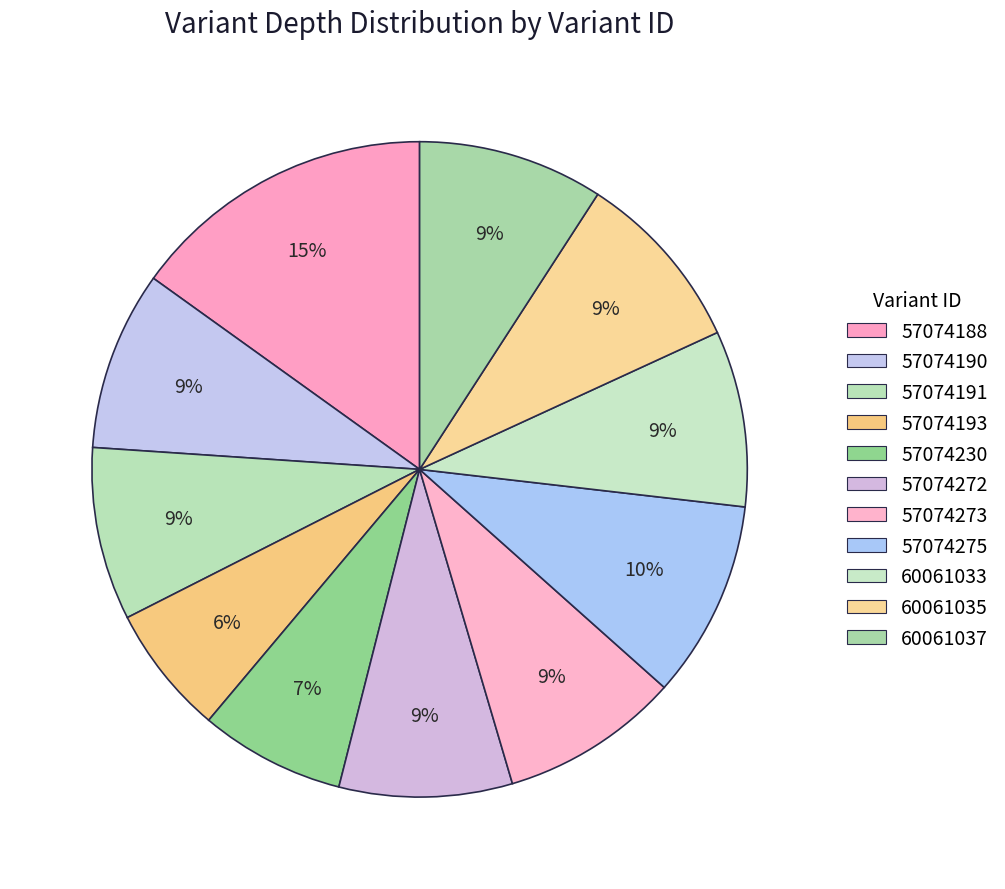

What is the smallest slice in the pie chart?

57074193